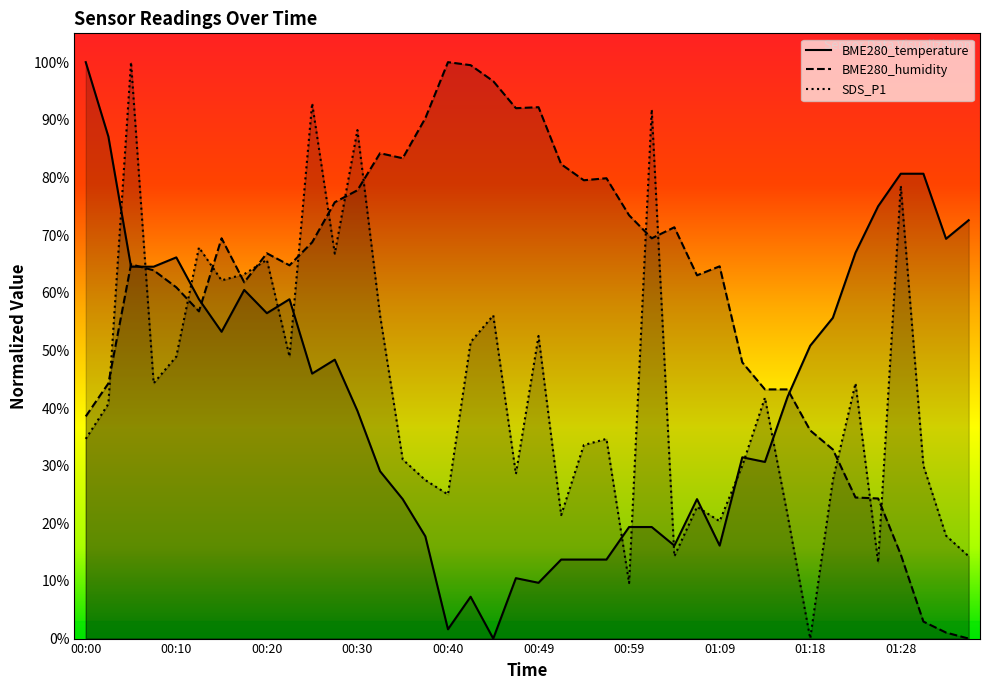

At which category does the chart reach its peak across all series?

00:00